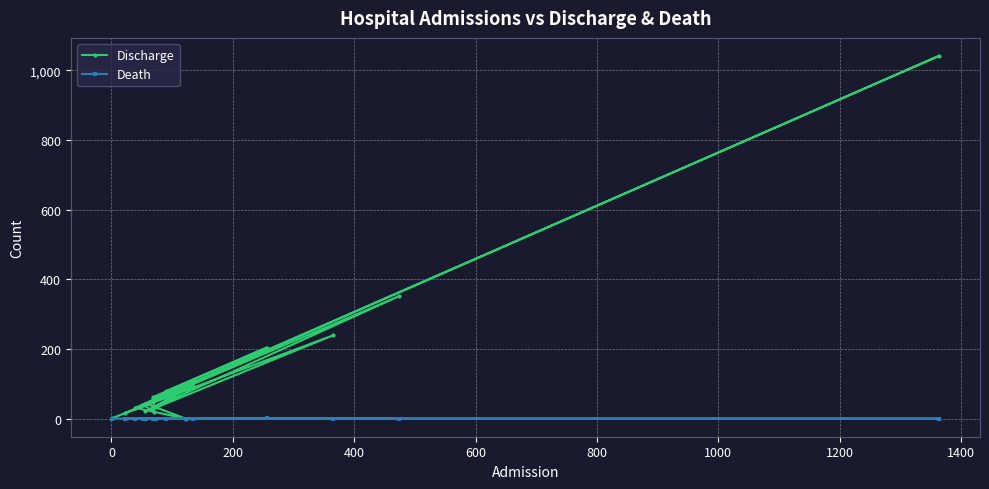

Where is the first local minimum for Discharge?

200